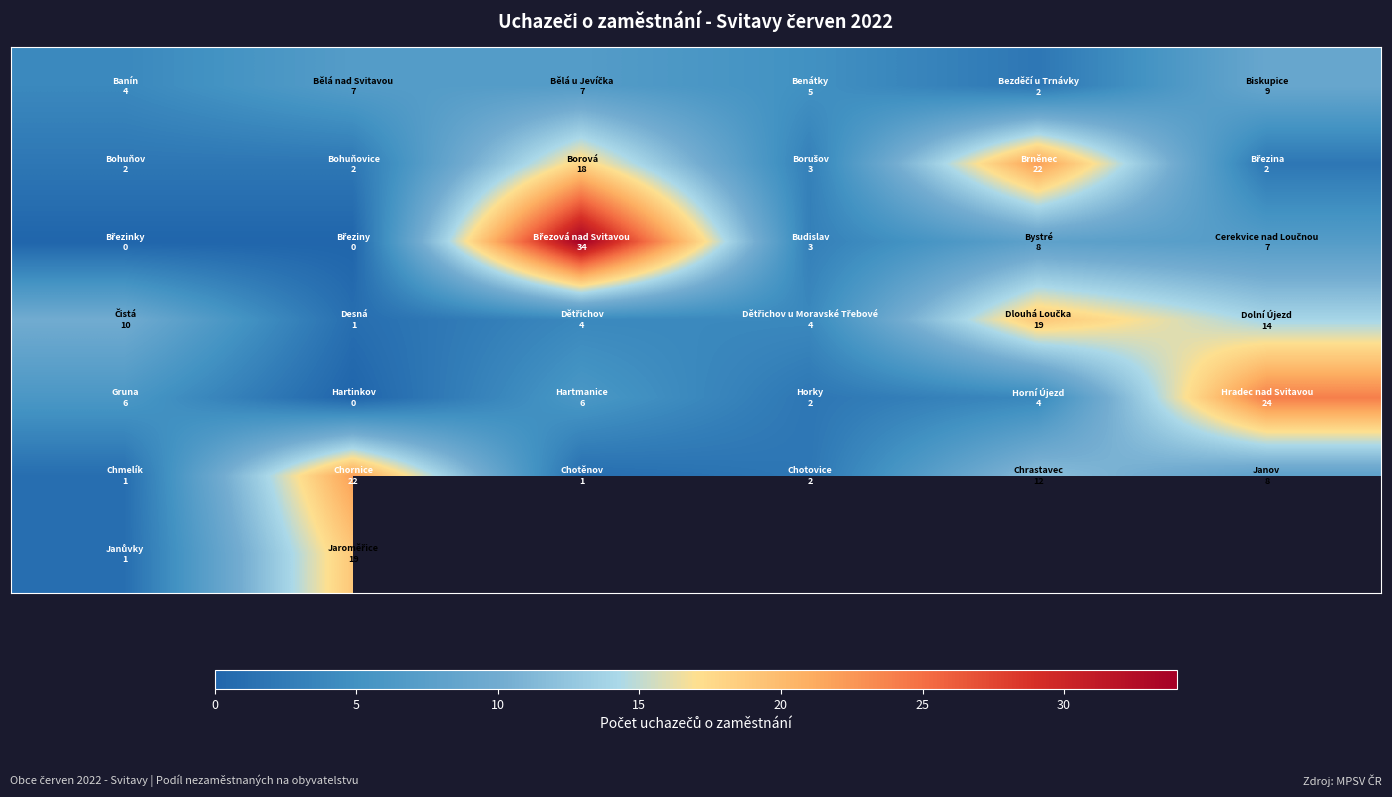

What is the spread (max minus min) of values at 10?

33.0